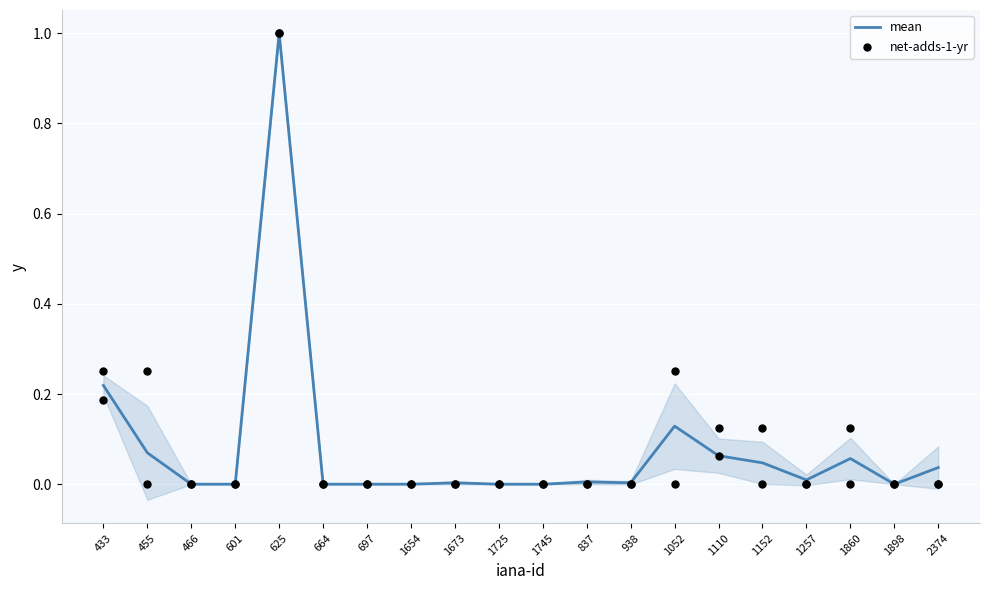

Is the value of mean at 1257 greater than the value of net-adds-1-yr at 1860?

Yes